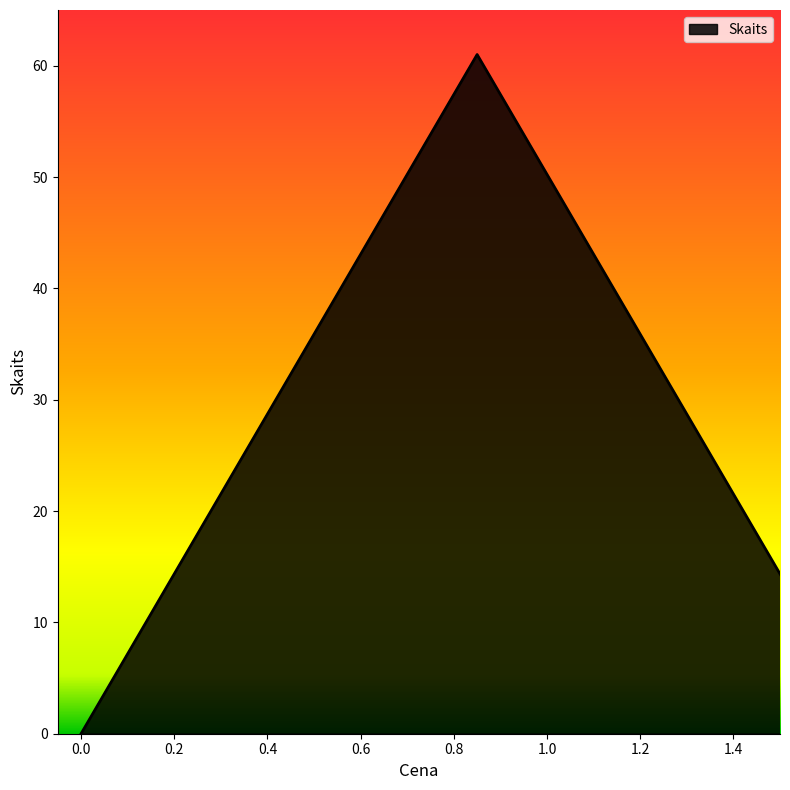

What is the greatest value displayed?

61